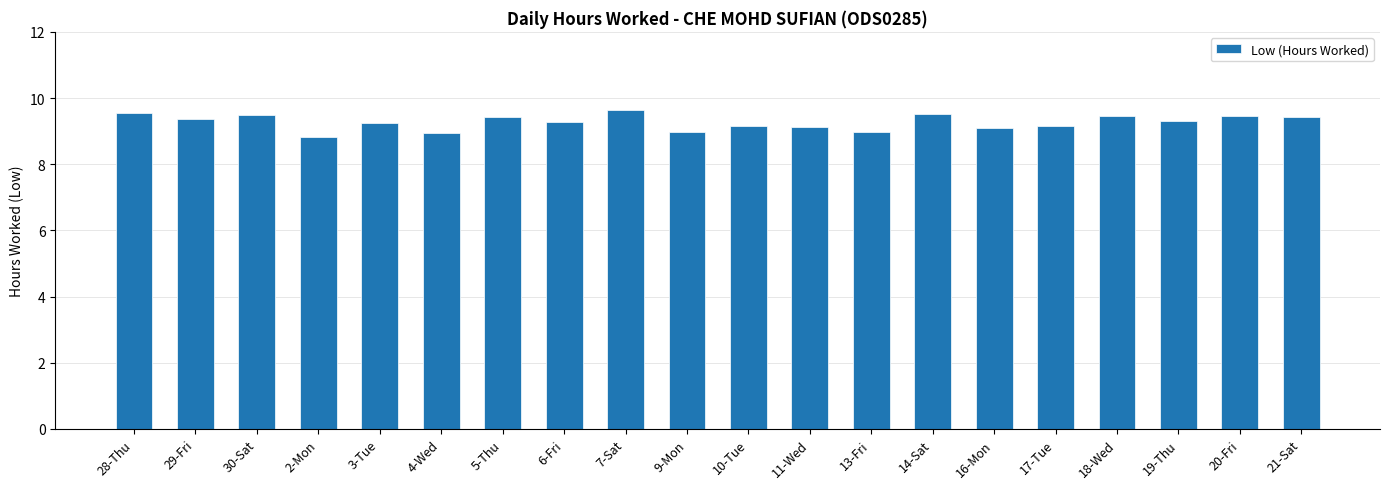

What is the sum of all values?

185.4